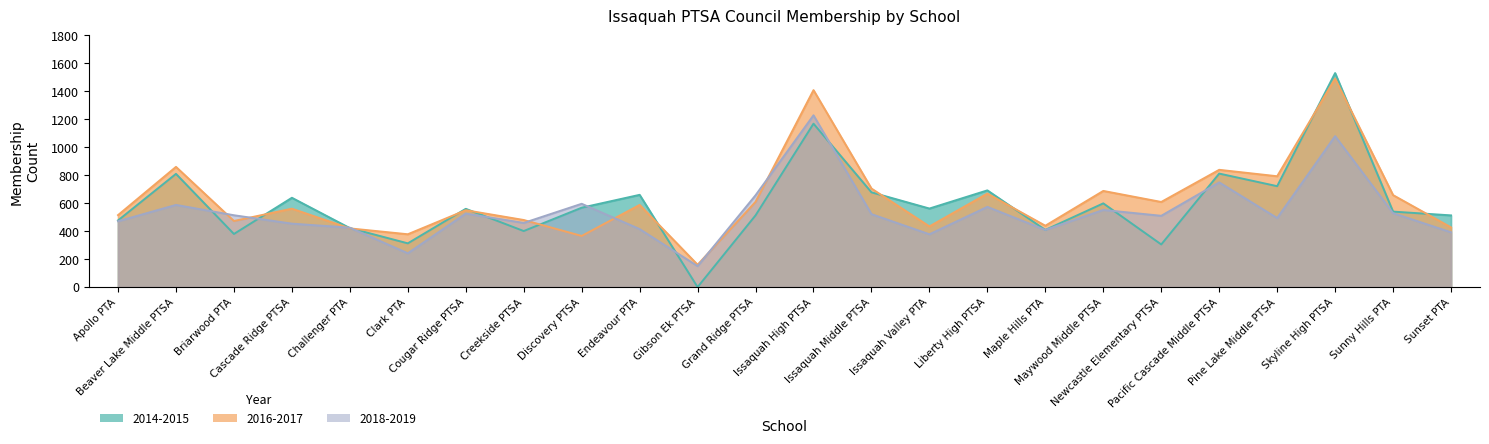

What position from the right is Apollo PTA?

24